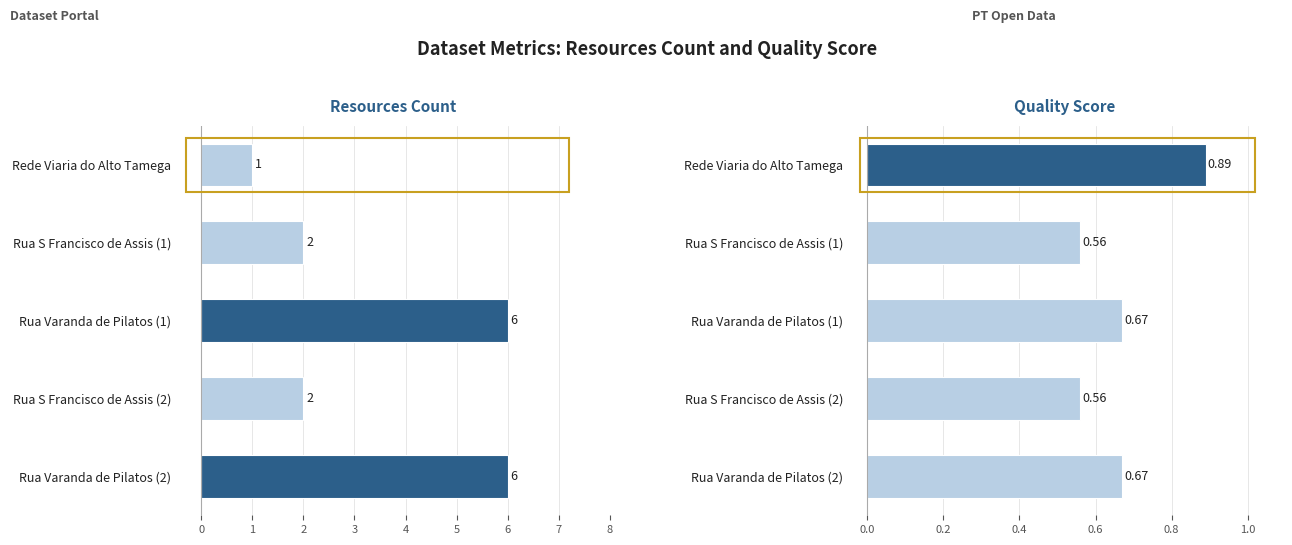

Which series has the widest spread of values?

resources_count